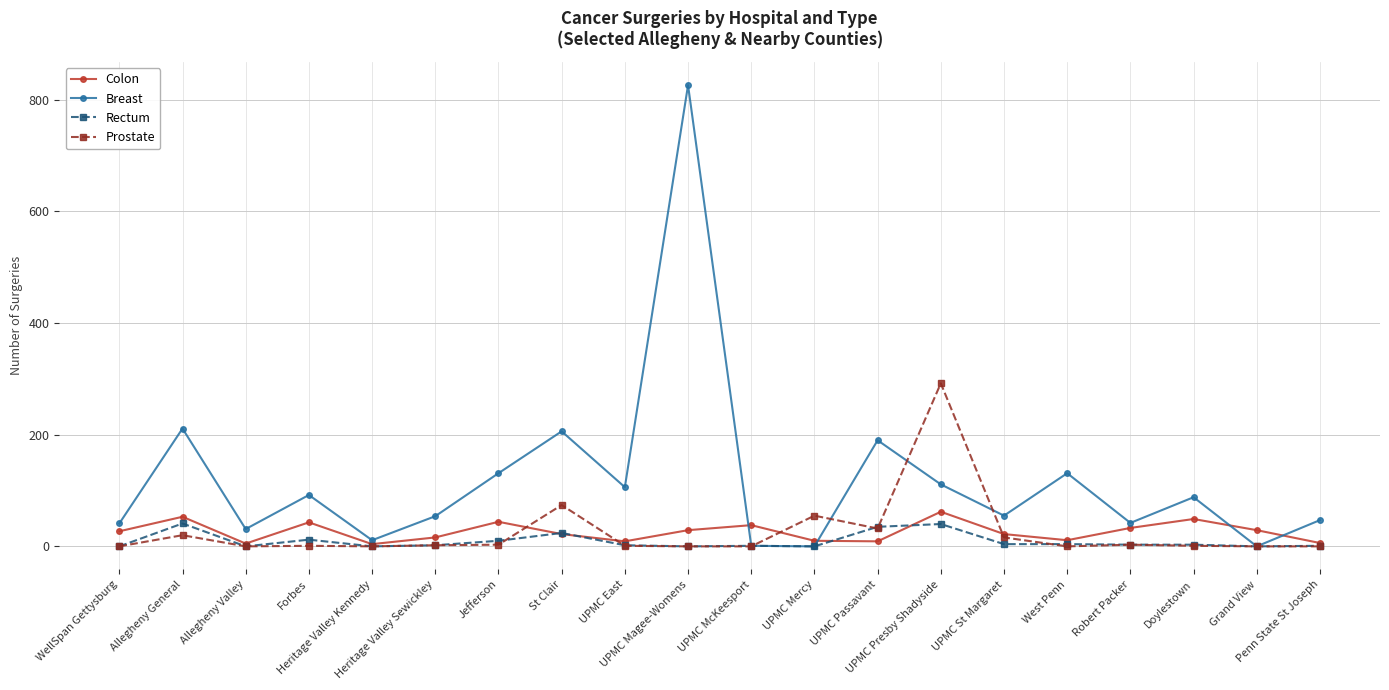

What is the value of the Rectum point at the 17th from the left?

3